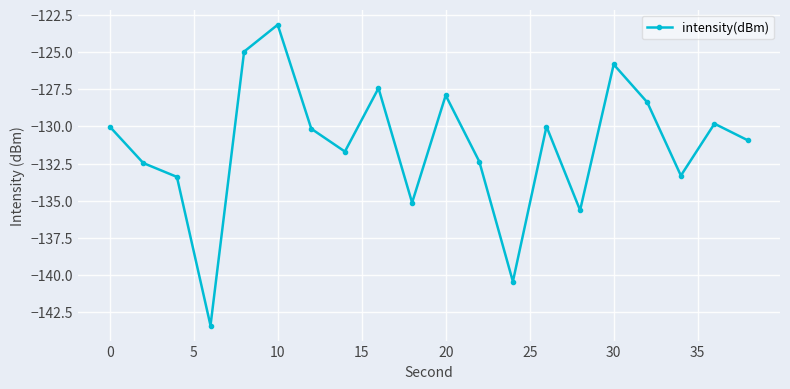

What is the smallest value displayed?

-143.4